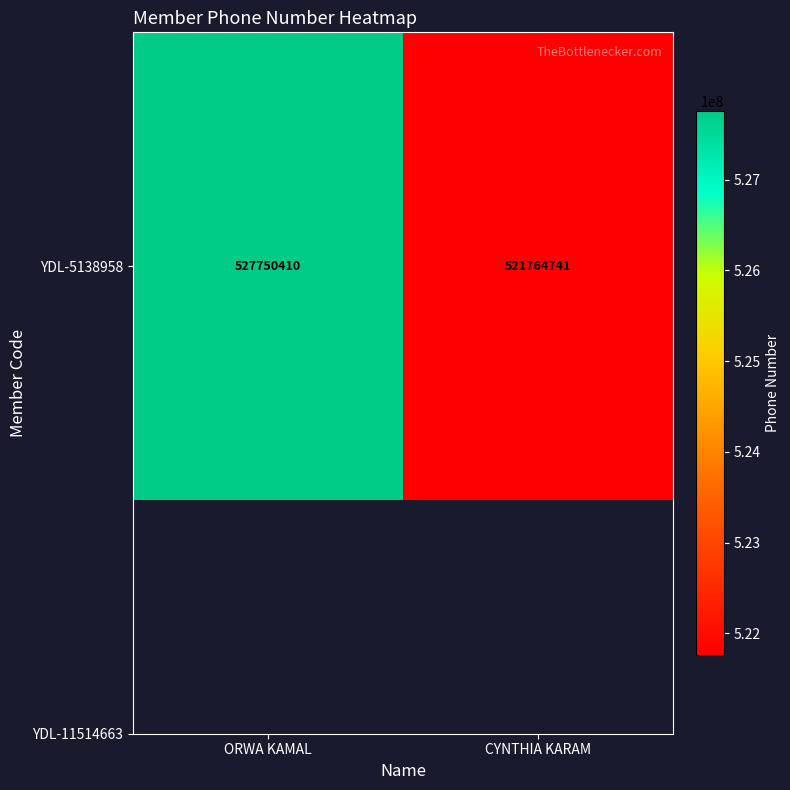

The value at ORWA KAMAL is 527750410. True or false?

True